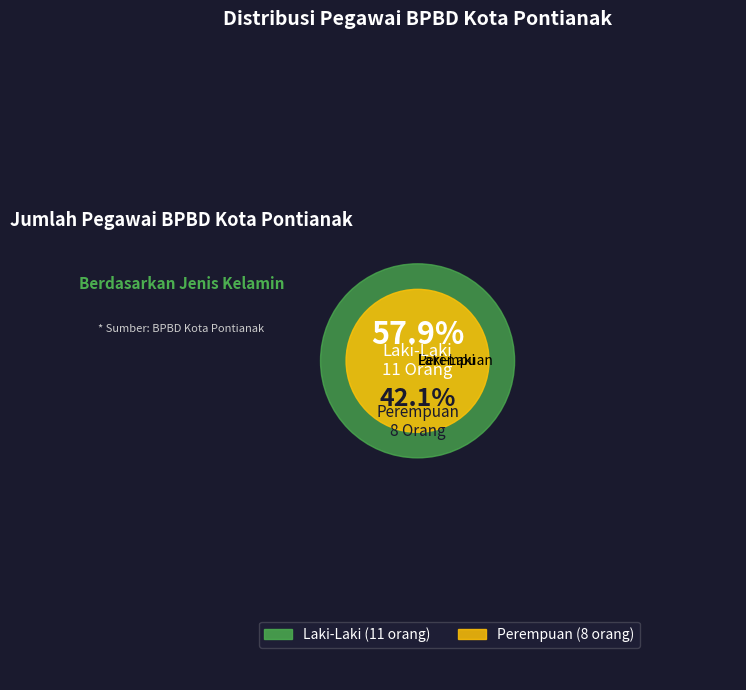

Is it true that Laki-Laki is 58% of the pie?

True